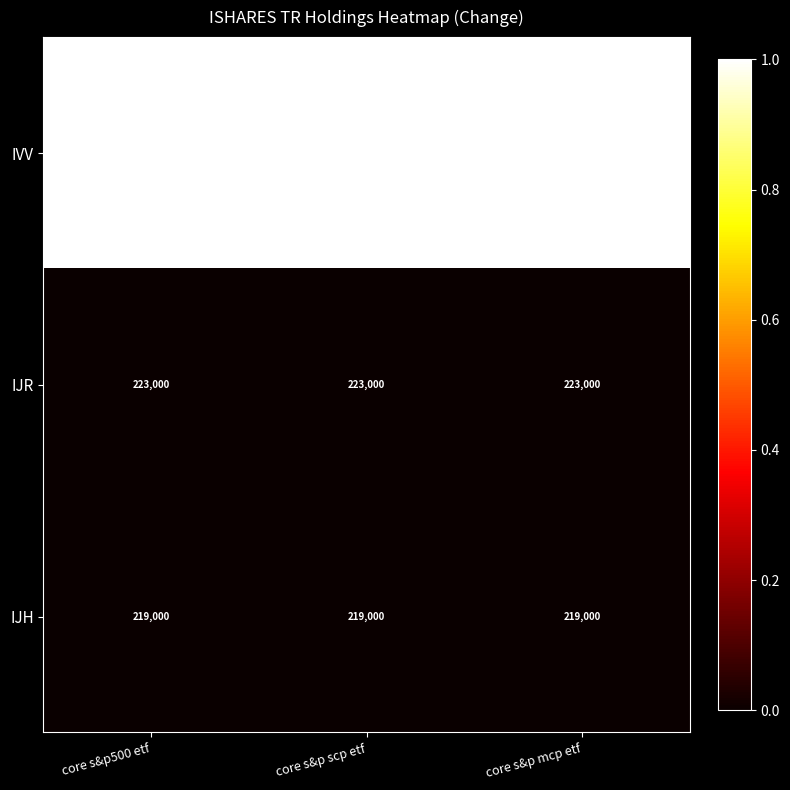

What is the difference between the highest and lowest values at core s&p scp etf?

464068200